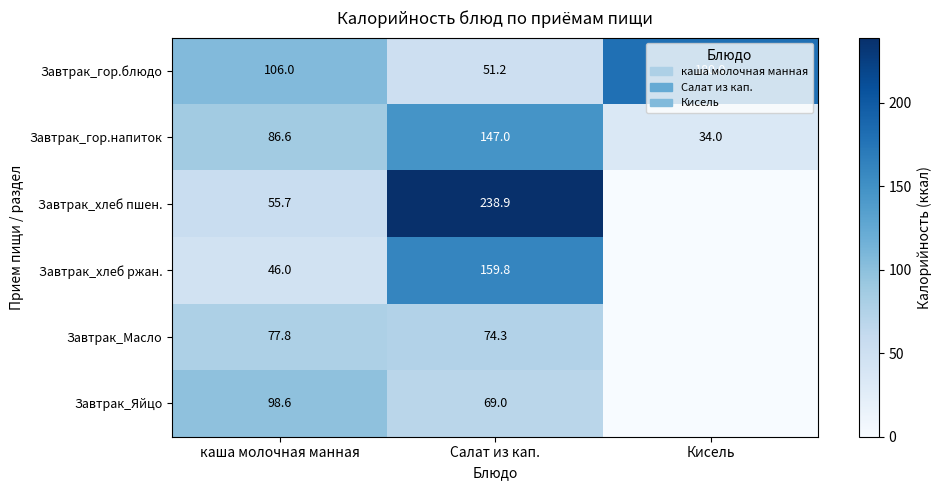

What is the total value across all series at каша молочная манная?

470.7